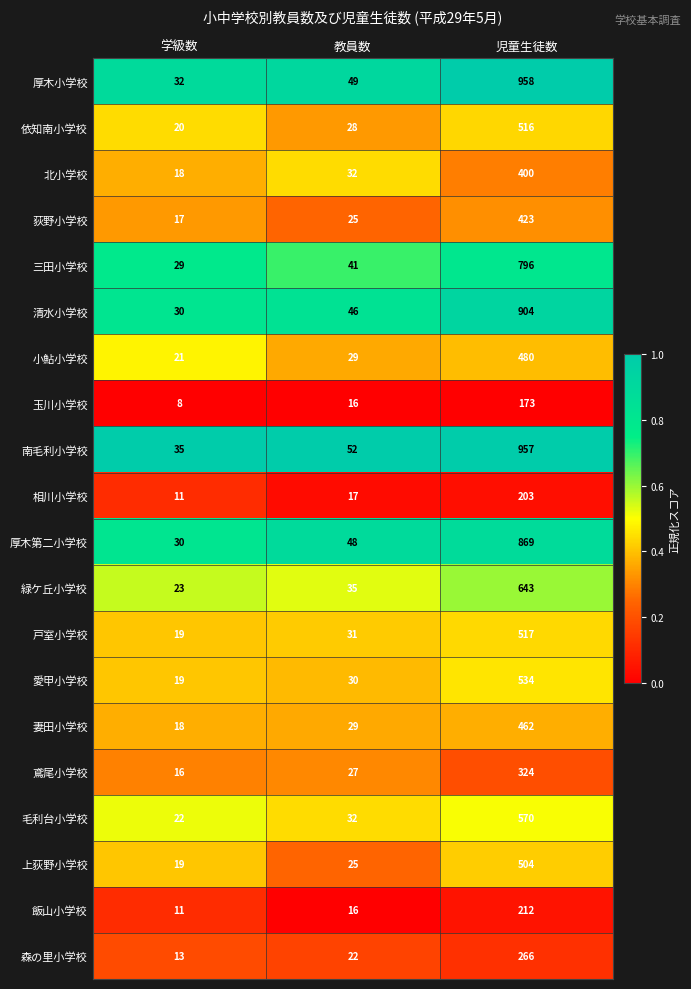

Where is 妻田小学校 nearest to the value 240?

教員数